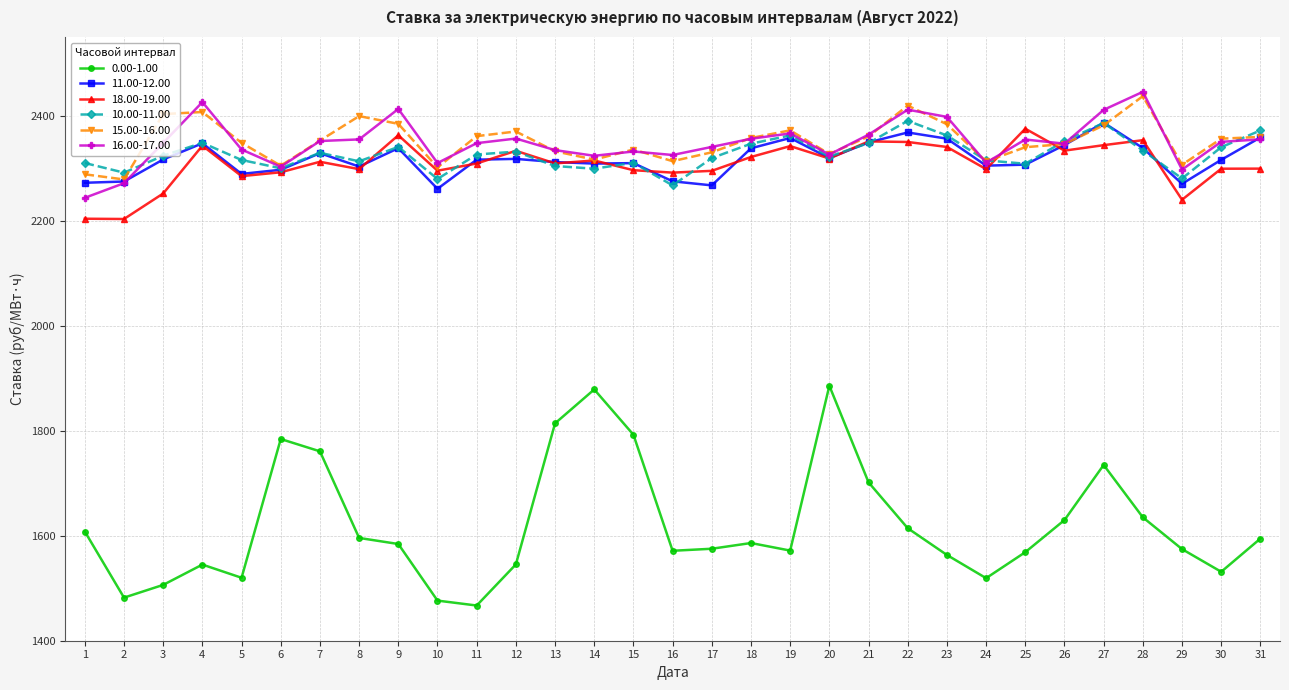

Which series changed the most between 1 and 29?

16.00-17.00